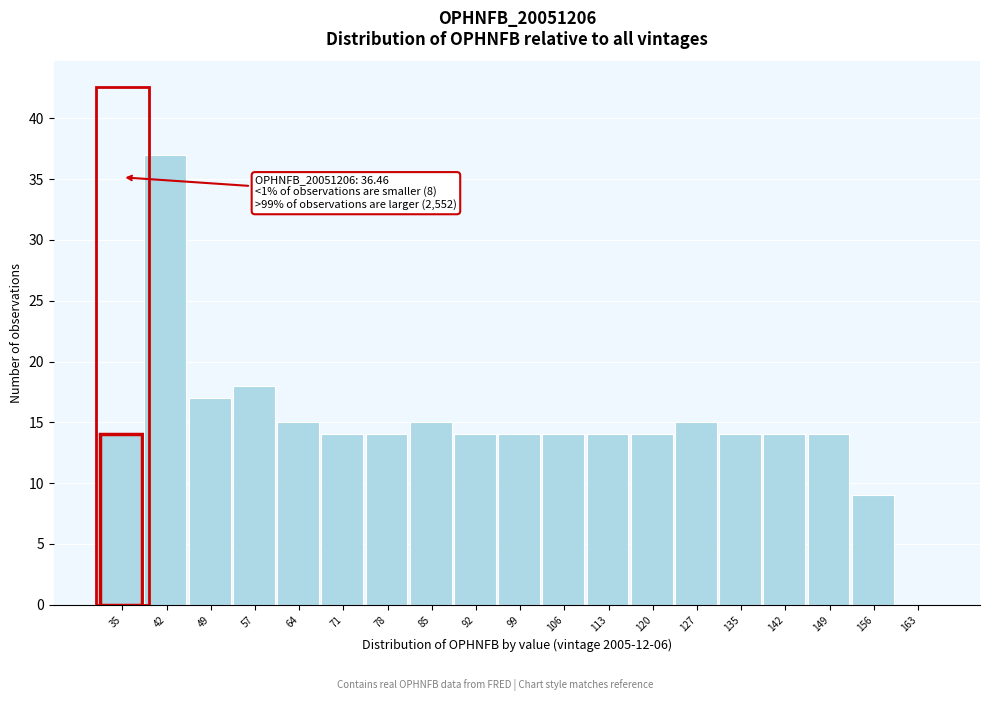

Reading right to left, what are all the values shown in this chart?

163=0	156=9	149=14	142=14	135=14	127=15	120=14	113=14	106=14	99=14	92=14	85=15	78=14	71=14	64=15	57=18	49=17	42=37	35=14